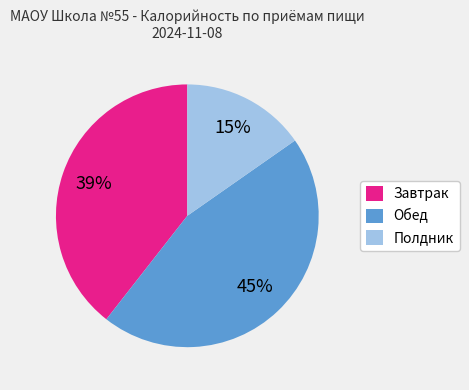

To the nearest percent, what is the difference between the Обед and Полдник slice percentages?

30%